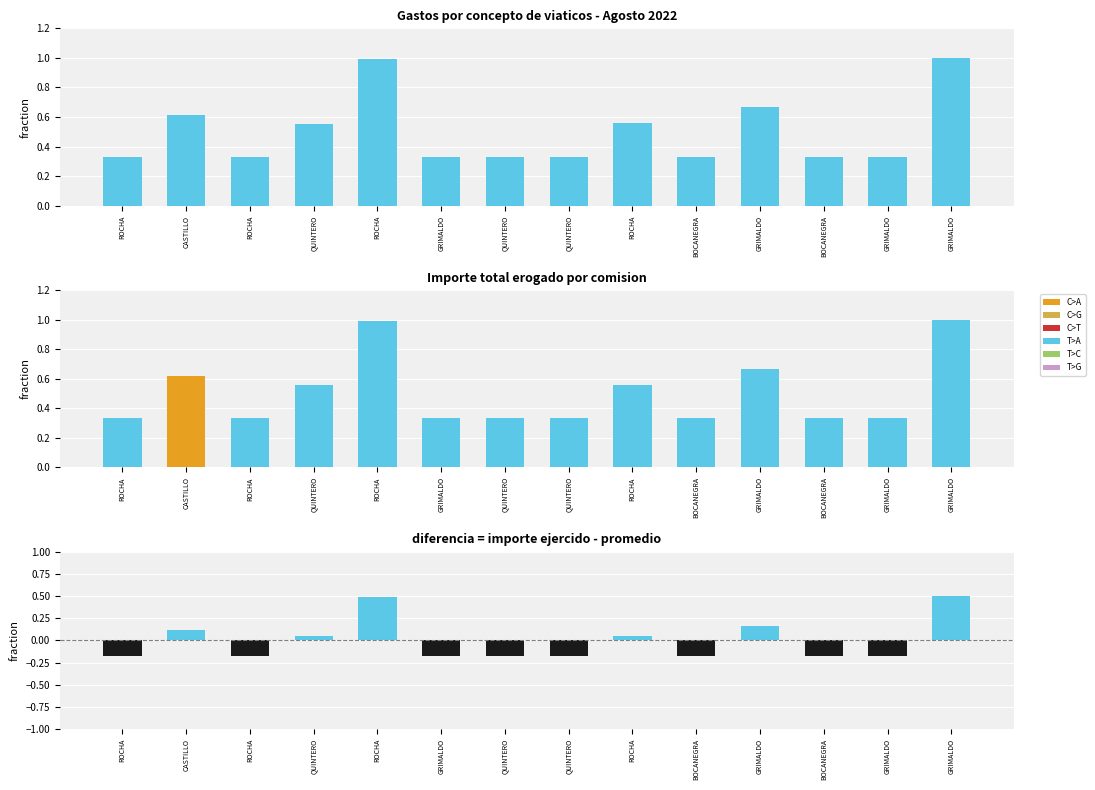

What is the approximate value of Importe total erogado at QUINTERO?

0.6